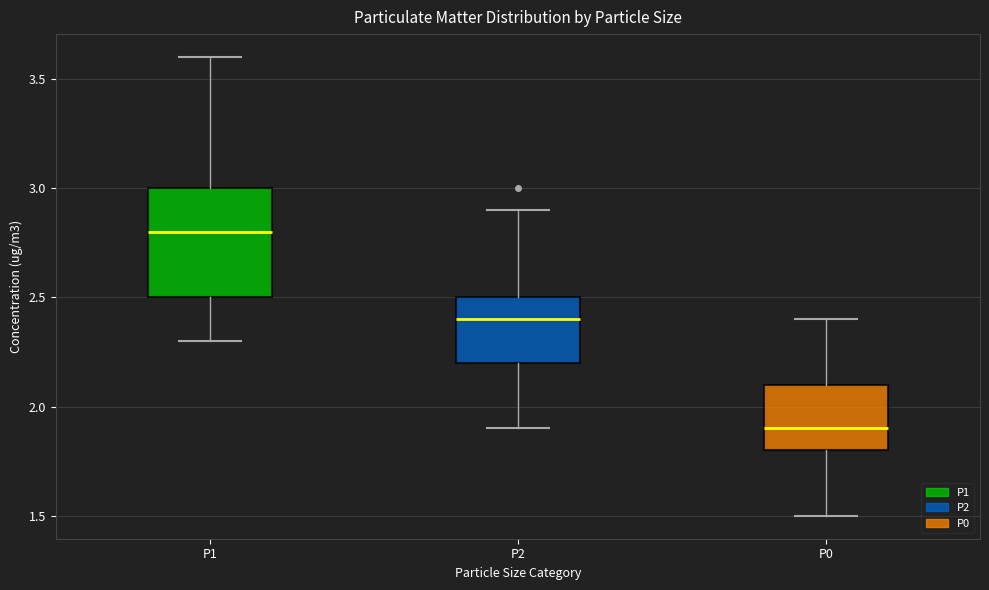

Where does the lower whisker of the box for P0 end on the y-axis? The values are not printed on the chart, so give them approximately, as read against the axis.

1.5